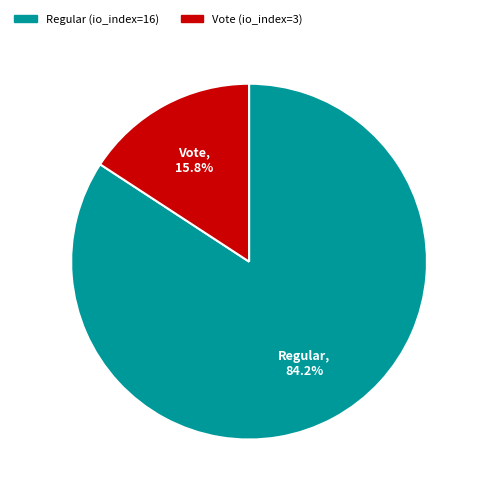

Is the sum of Vote (io_index=3) and Regular (io_index=16) greater than half?

Yes